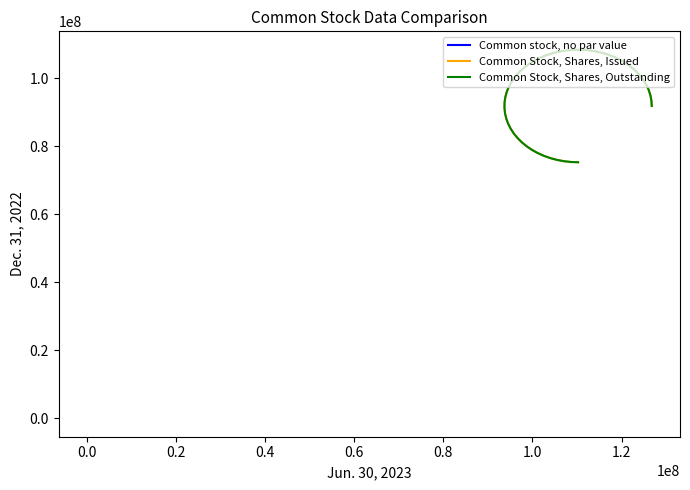

How many data points in Jun. 30, 2023 are less than 110238929?

1